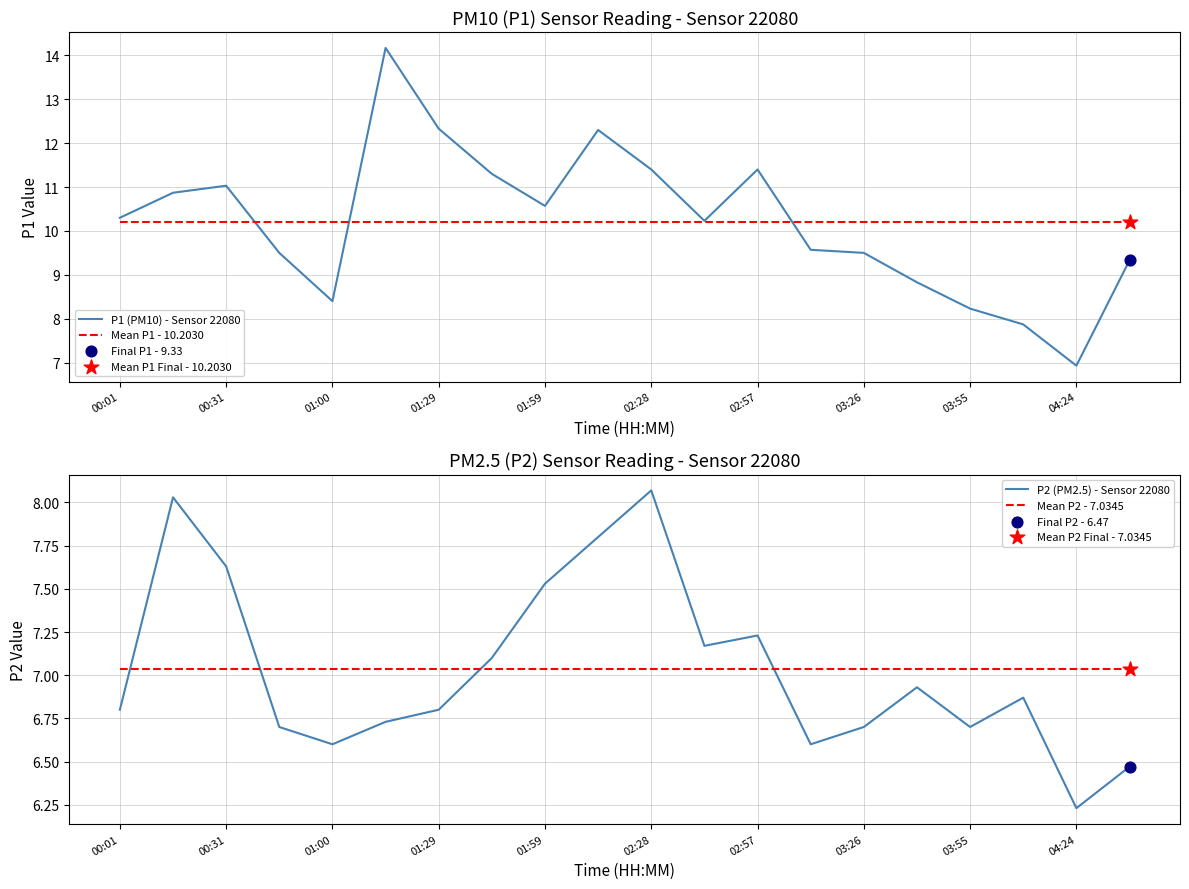

Which series has the widest spread of Y values?

P1 (PM10) - Sensor 22080